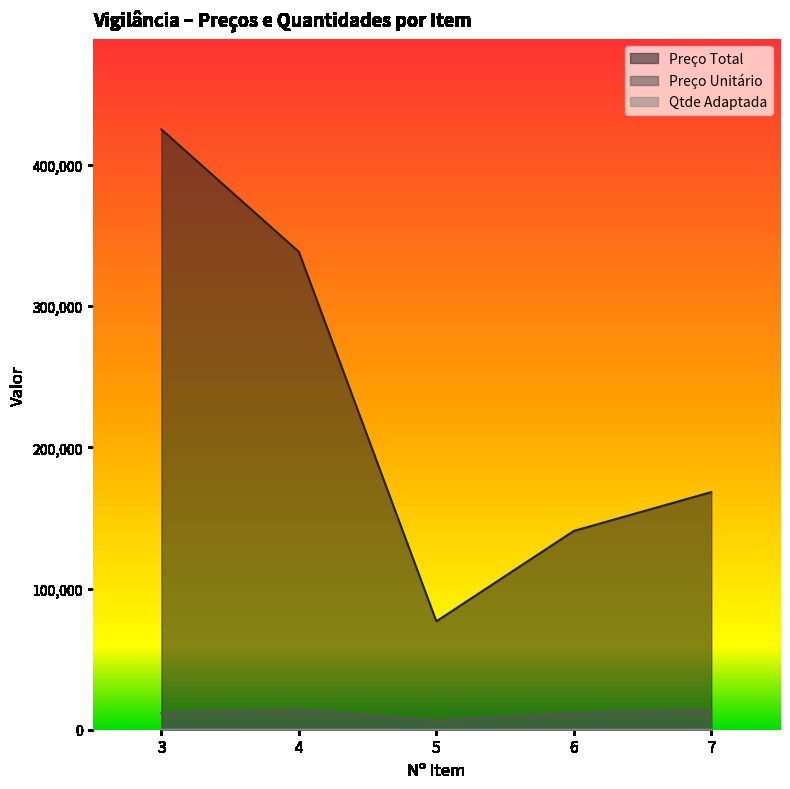

Which series has the largest range (max minus min)?

Preço Total